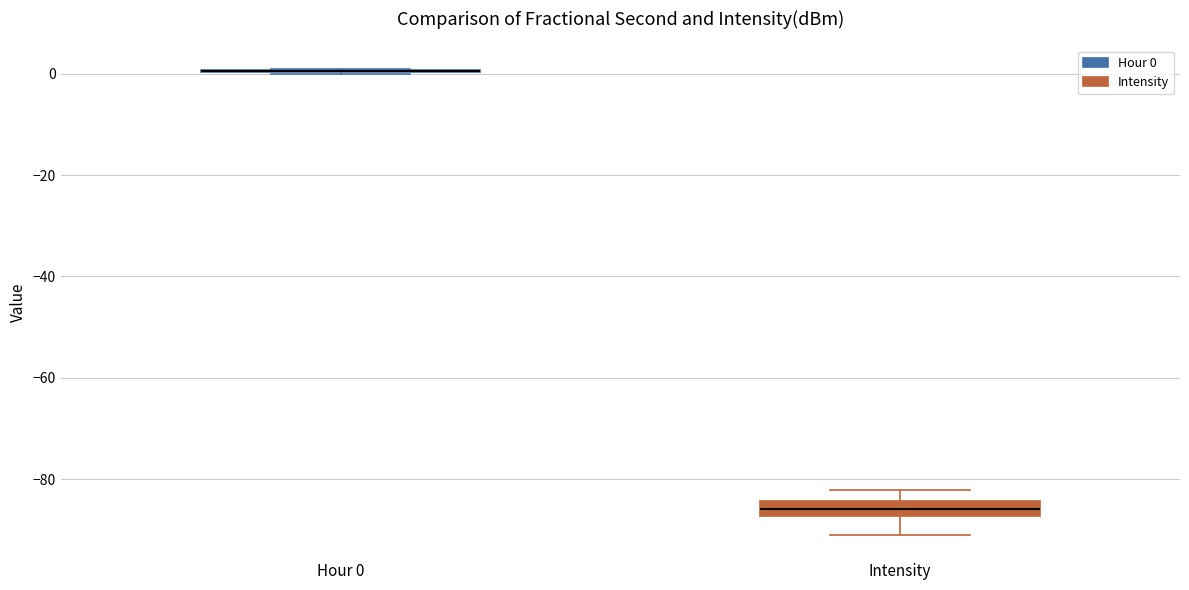

Which box is the tallest, from its lower edge to its upper edge?

Intensity